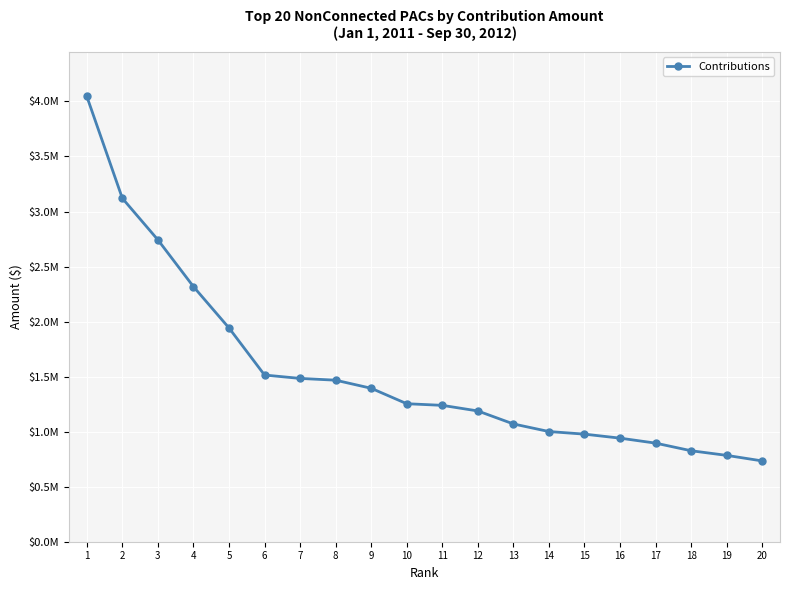

Which has a higher value, 17 or 11?

11